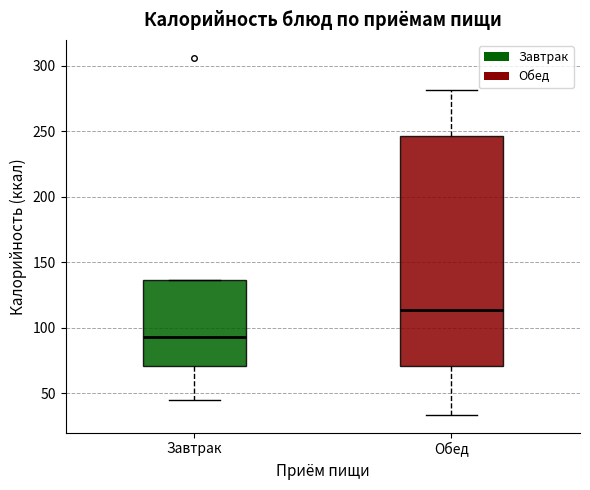

Reading left to right, transcribe this box plot: for each box, give where its median line is, the range the box spans, and where its two whiskers end, as read against the y-axis. The values are not printed on the chart, so give them approximately, as read against the axis.

Завтрак: median 95, box 70 to 135, whiskers 45 to 135
Обед: median 115, box 70 to 245, whiskers 35 to 280